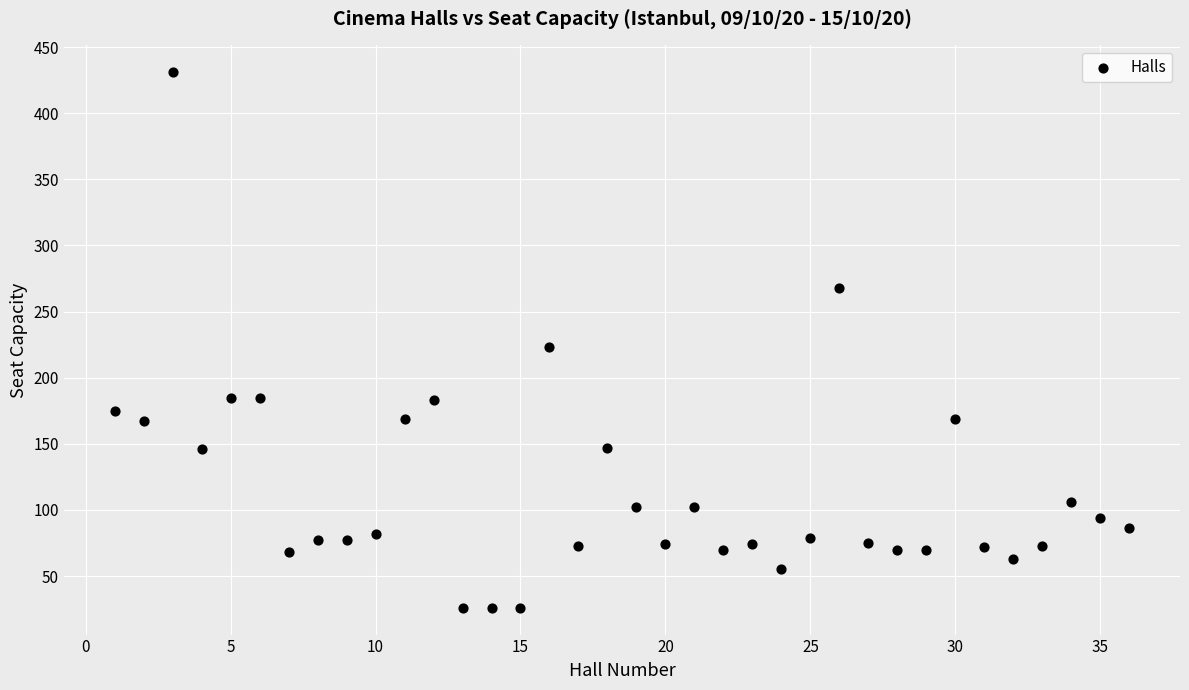

What is the range of Y values (max minus min)?

405